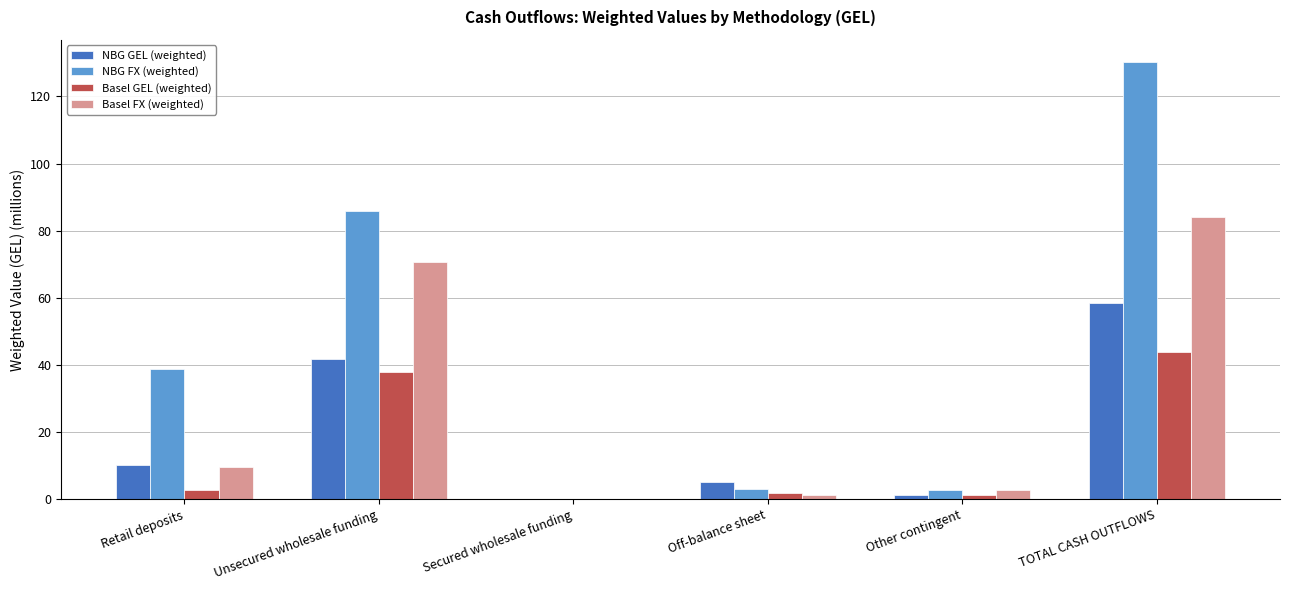

What is the spread (max minus min) of values at Off-balance sheet?

3.7